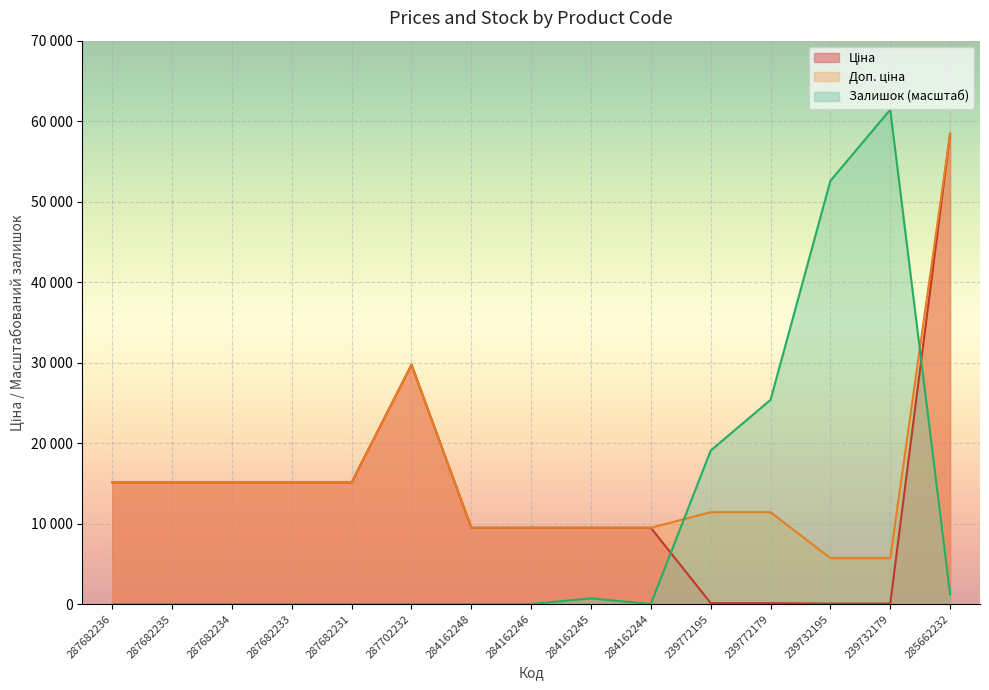

How many lines are shown in the chart?

3